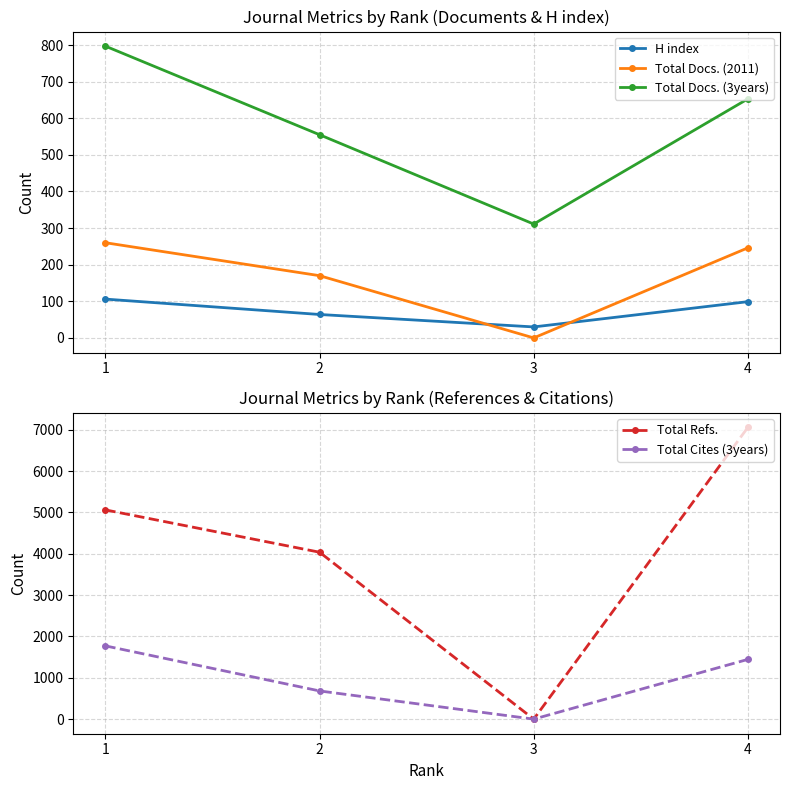

At which label does Total Cites (3years) reach its peak?

1